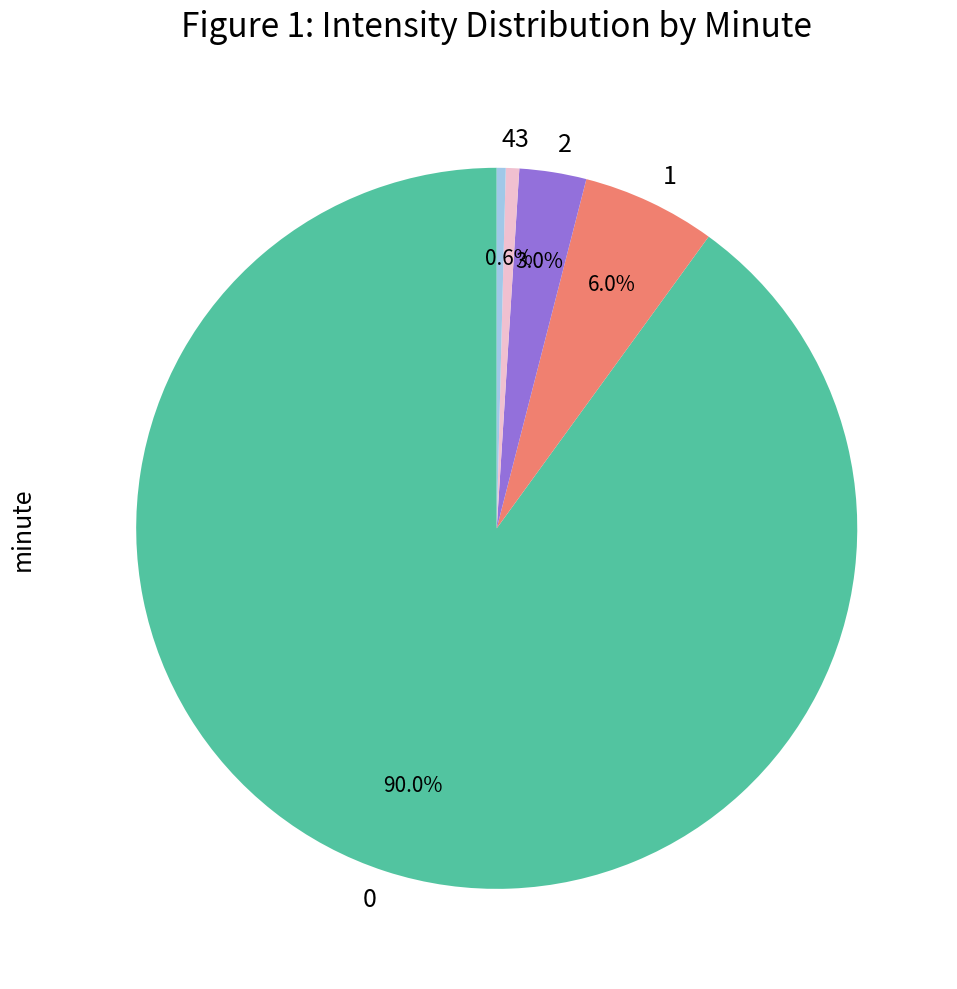

Is there a majority slice in this chart?

Yes